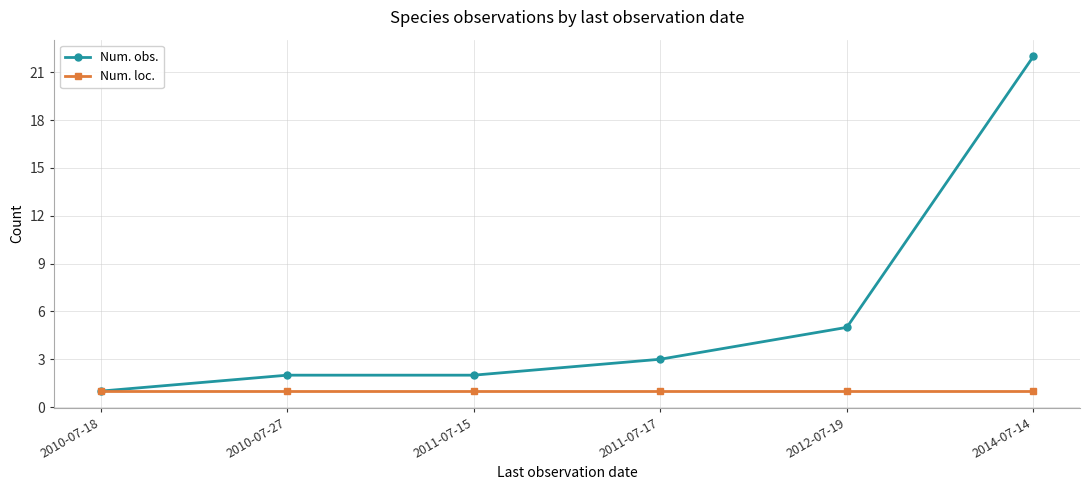

The value of Num. obs. at 2012-07-19 is 5. True or false?

True